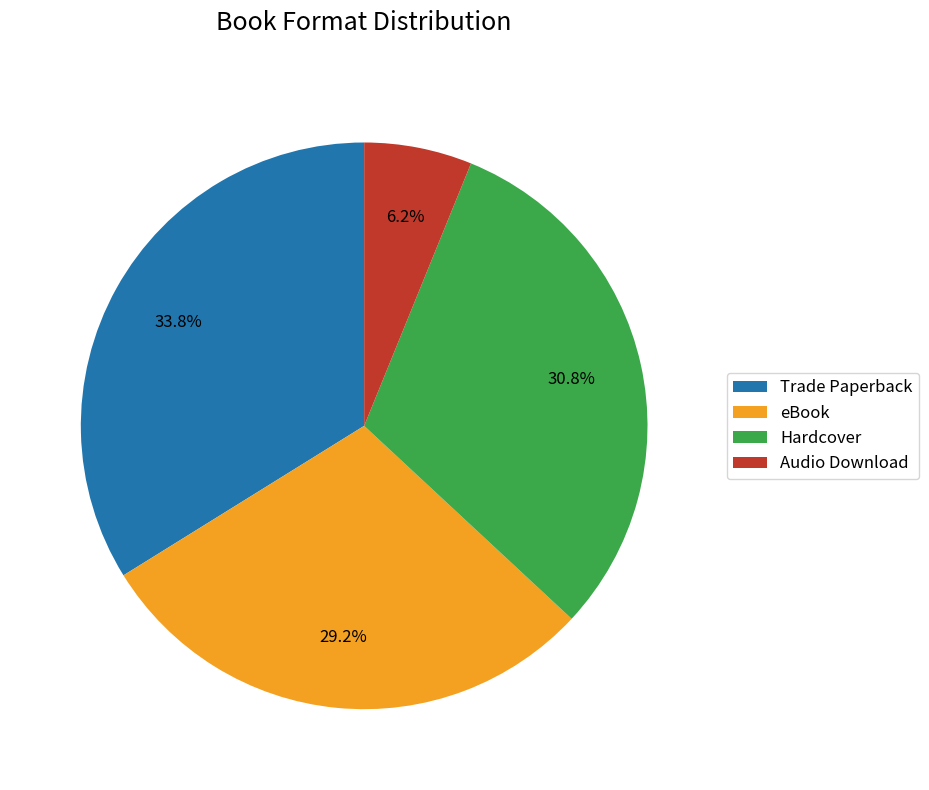

Count the number of slices in the pie.

4